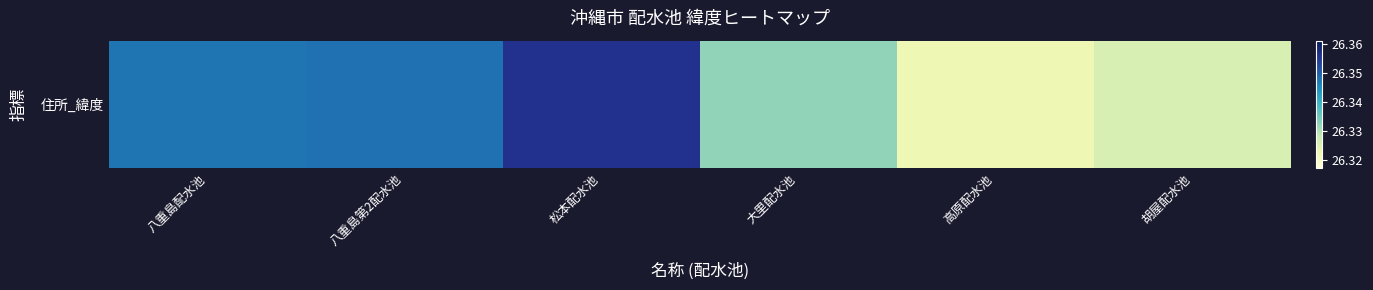

Rank the categories by value from lowest to highest.

高原配水池, 胡屋配水池, 大里配水池, 八重島配水池, 八重島第2配水池, 松本配水池